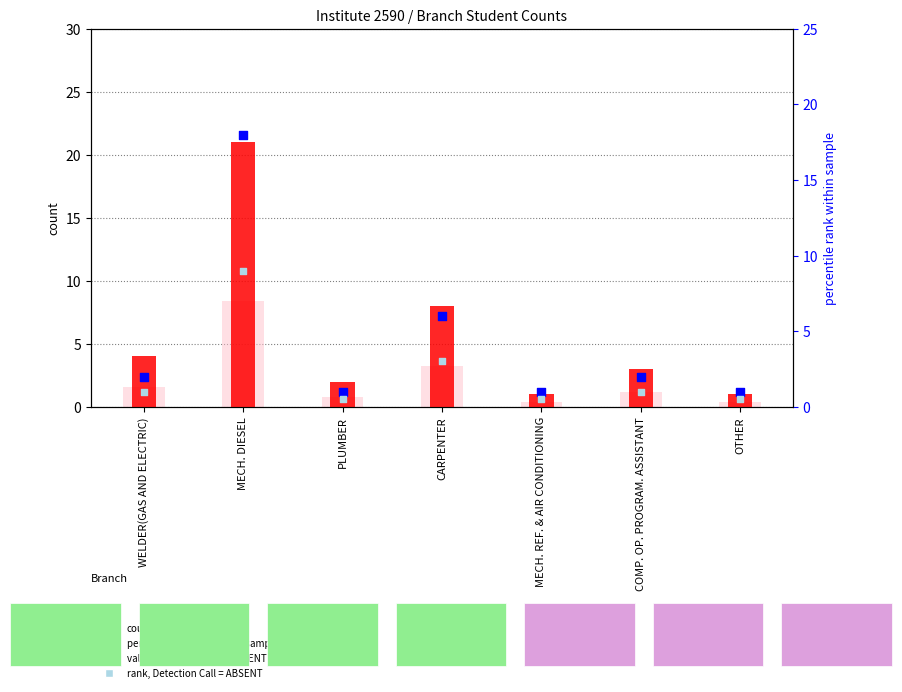

Which series has the largest total across all categories?

count